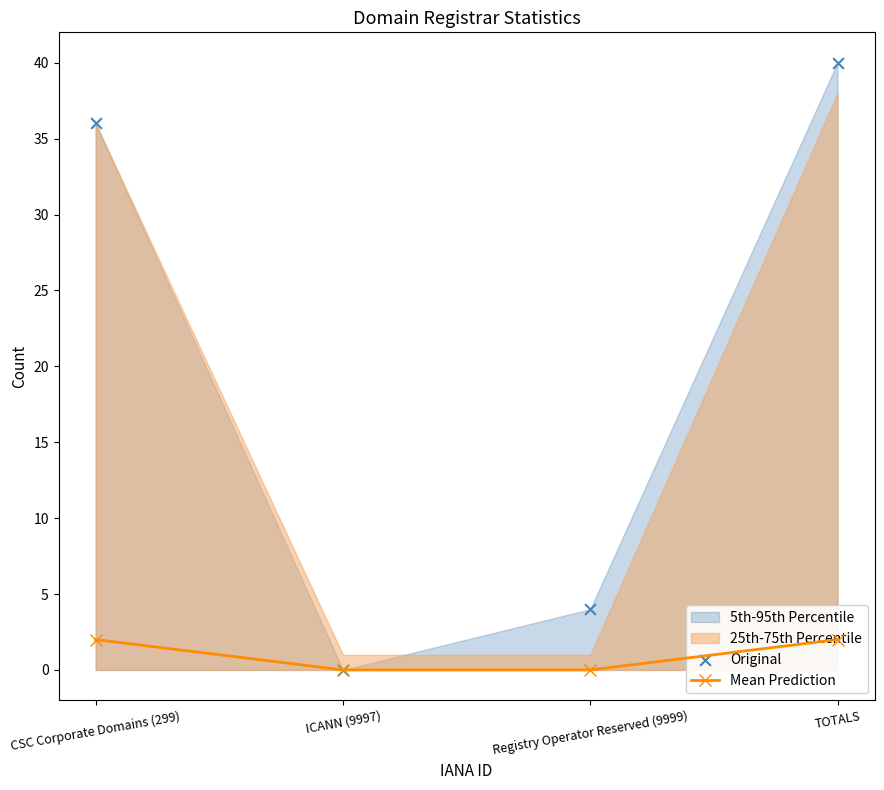

Which series contains the highest Y value?

Original